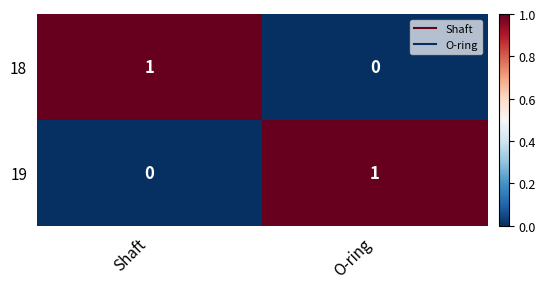

How many distinct data groups are displayed?

2